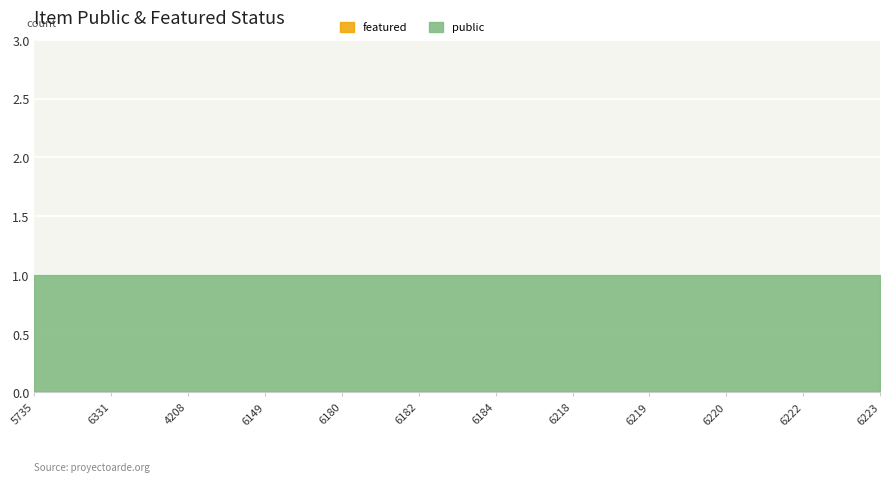

True or false: featured has more than 1 points higher than both neighbors.

False